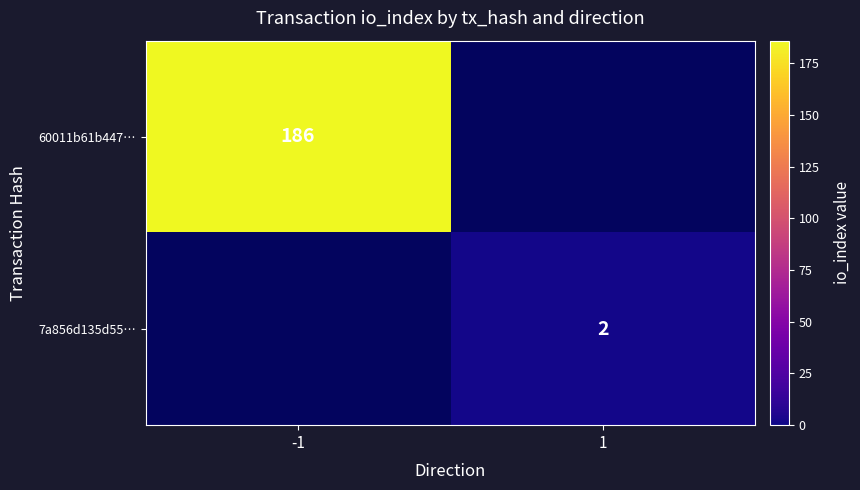

True or false: 60011b61b447… has a value of 186 at -1.

True